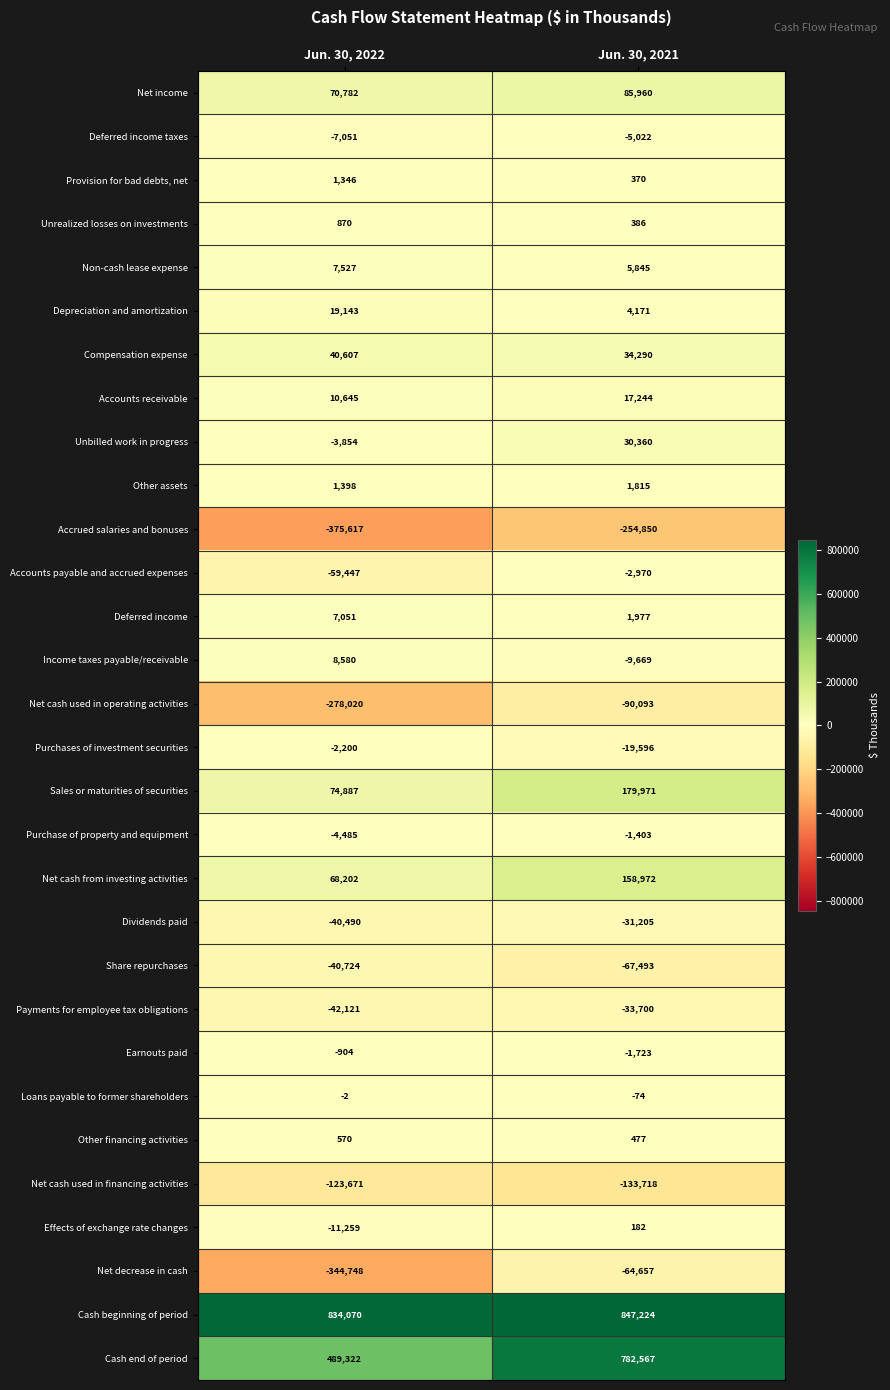

What is the total value across all series at Jun. 30, 2022?

300407